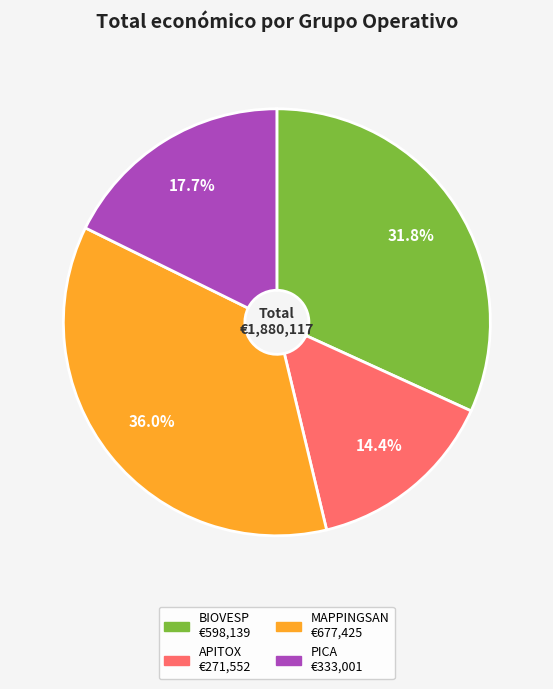

Is there a majority slice in this chart?

No